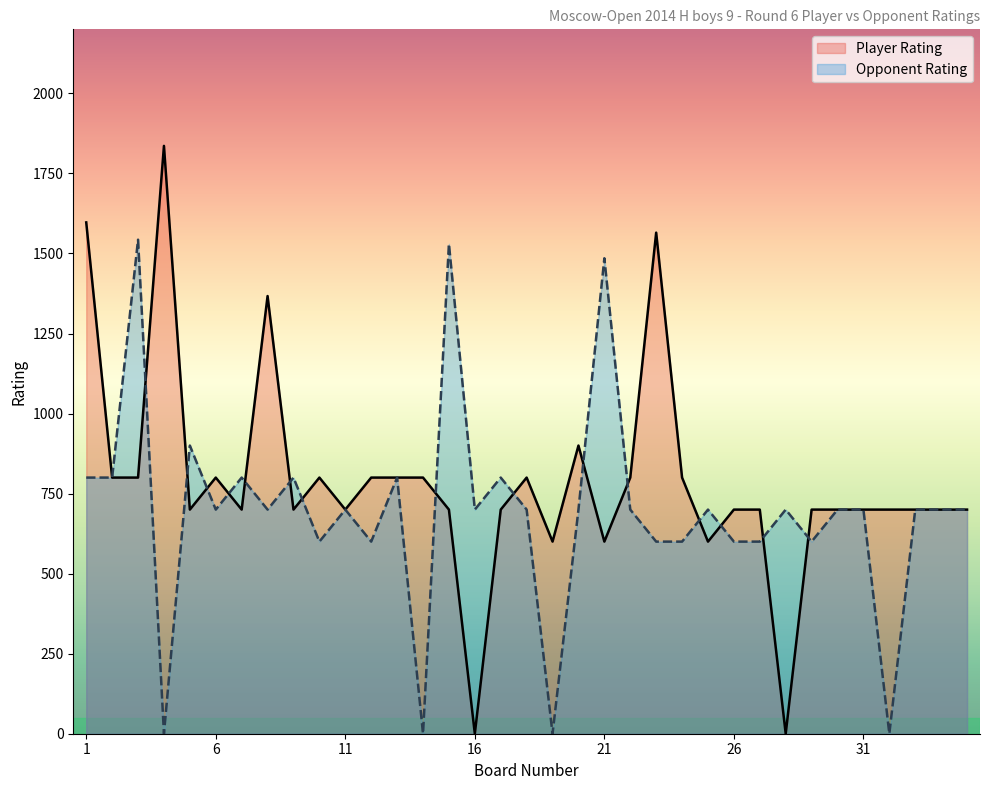

How many lines are shown in the chart?

2